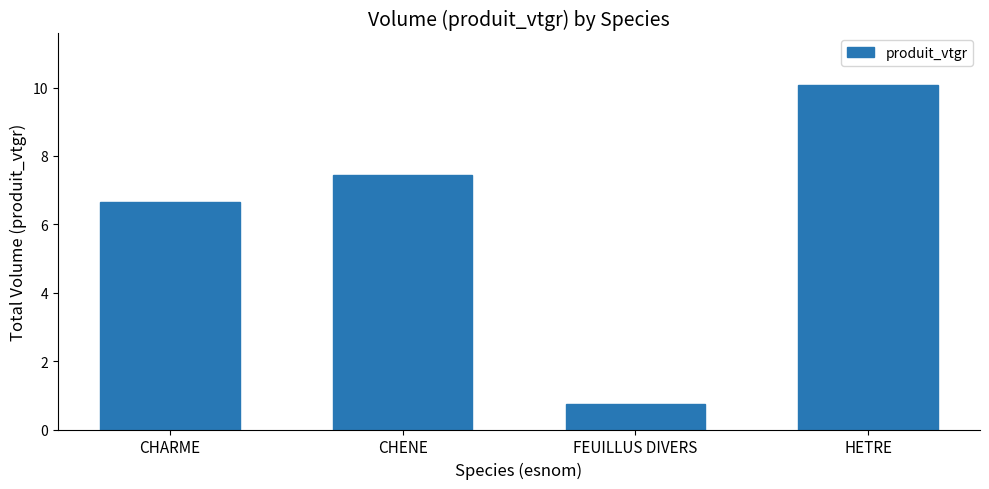

True or false: the data shows 10.5 at CHENE.

False